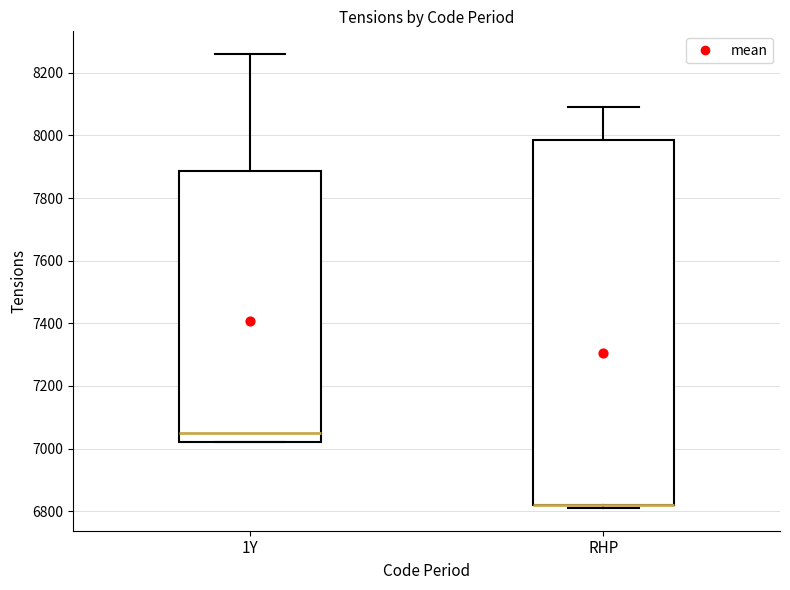

Where is the lower edge of the box for 1Y on the y-axis? The values are not printed on the chart, so give them approximately, as read against the axis.

7020